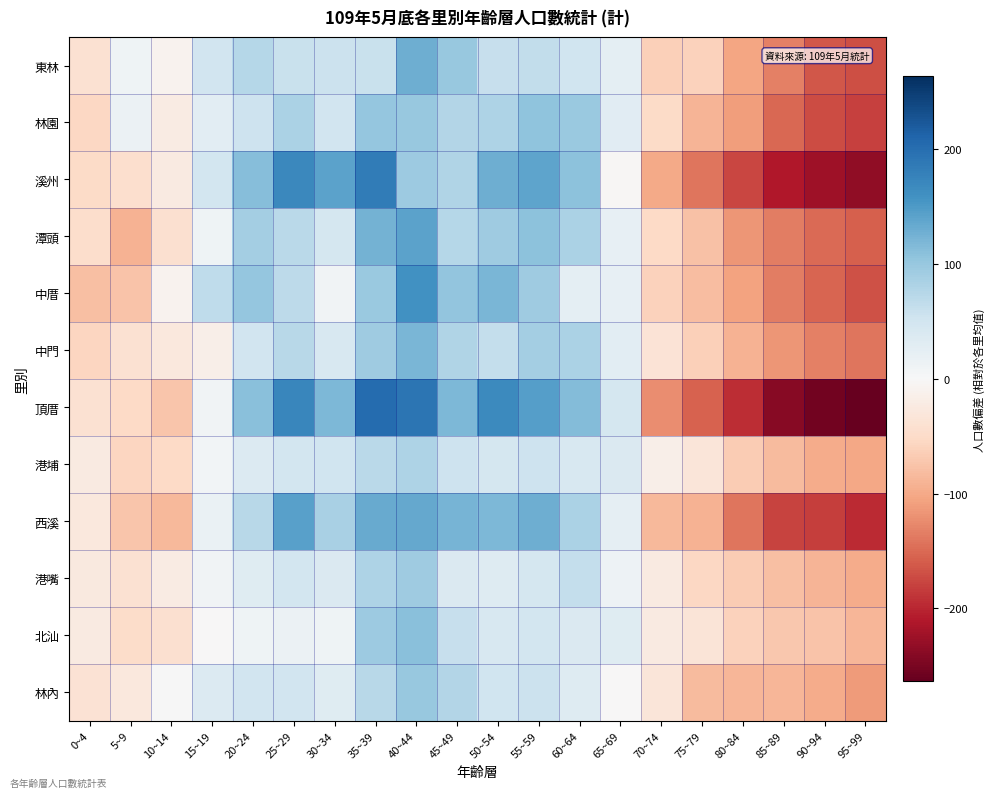

Rank the series by their maximum value, from lowest to highest.

港埔, 港嘴, 林內, 林園, 北汕, 中門, 東林, 潭頭, 西溪, 中厝, 溪州, 頂厝